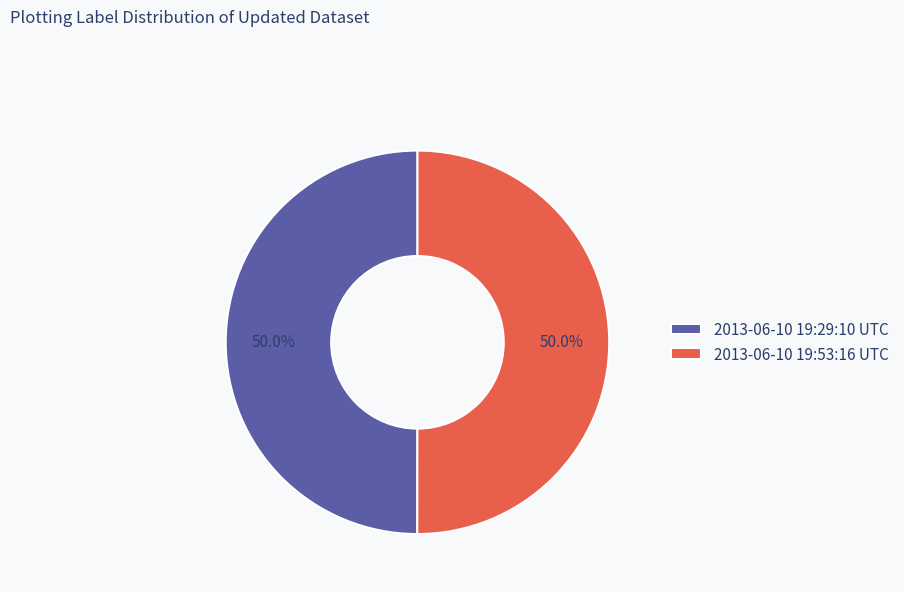

The 2013-06-10 19:29:10 UTC slice represents 36% of the pie. True or false?

False